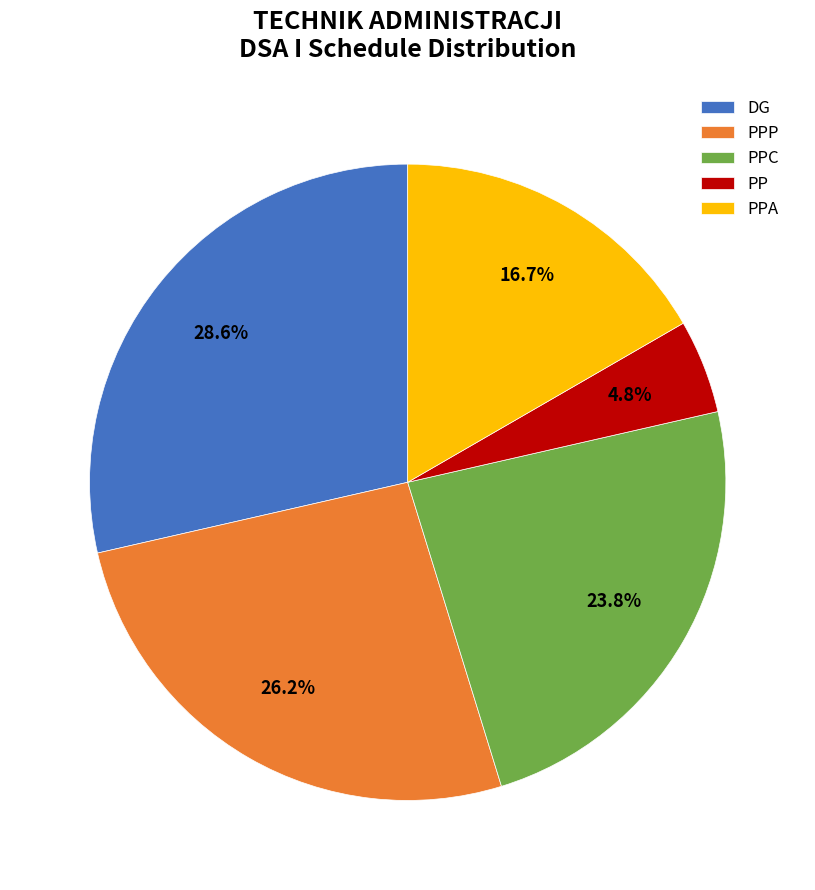

Which slice is the smallest?

PP